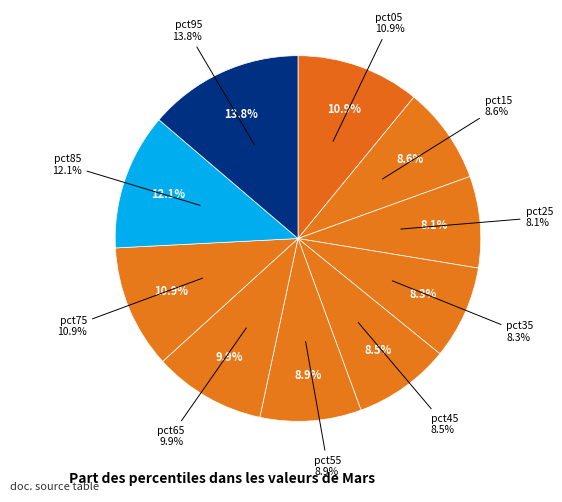

How many slices are in this pie chart?

10